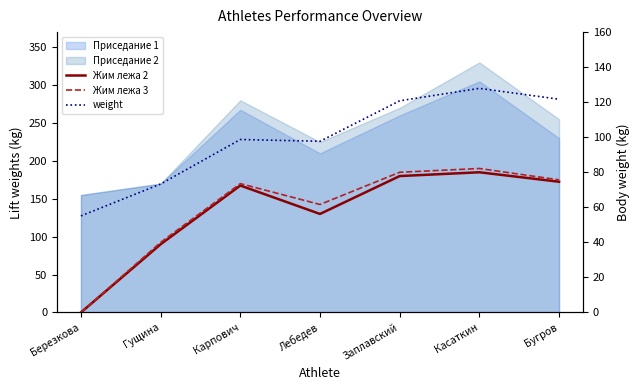

What is the total value across all series at Гущина?

255.8